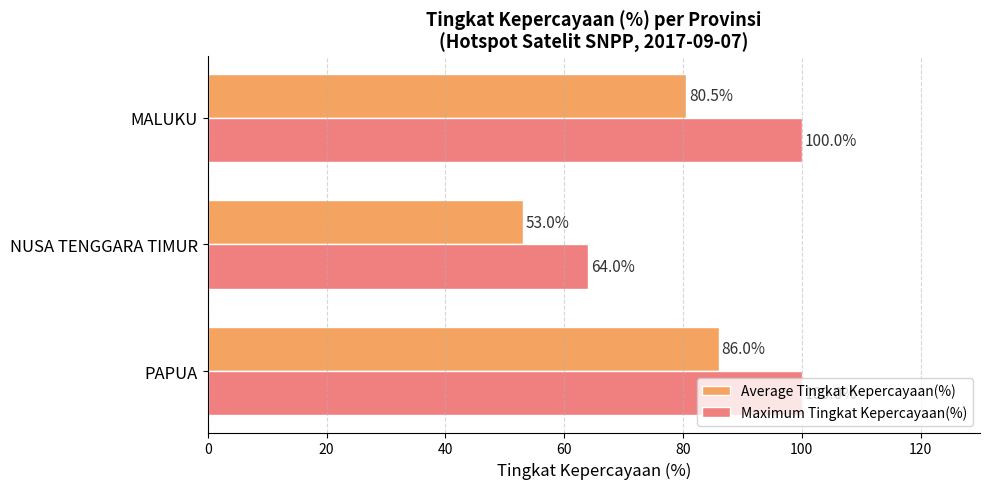

True or false: Average Tingkat Kepercayaan(%) has a value of 80.5 at MALUKU.

True